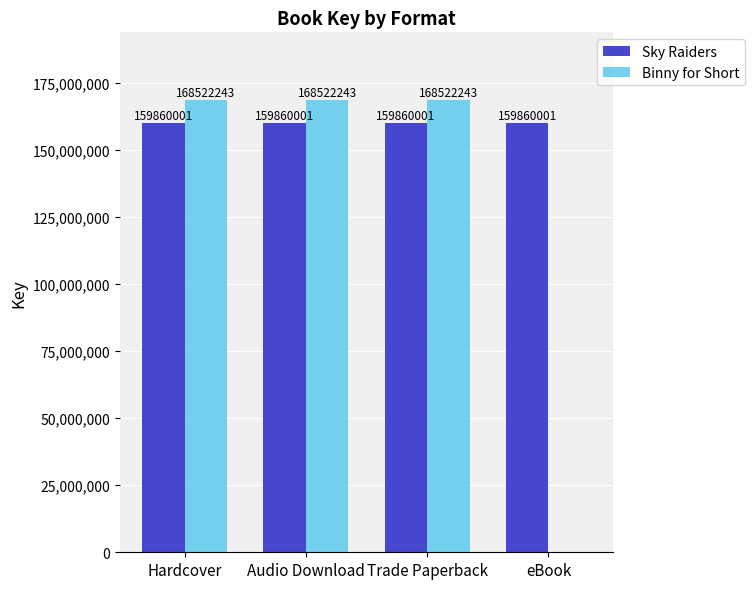

What is the sum of the Binny for Short values at Hardcover and Audio Download?

337044486